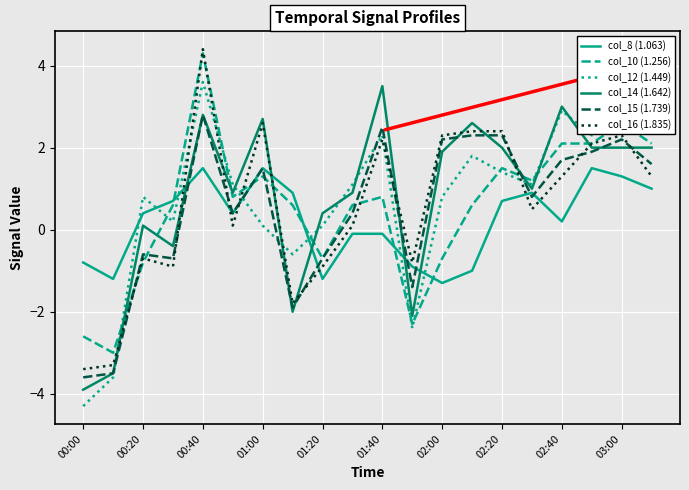

What is the lowest value of the col_10 (1.256) series?

-3.0